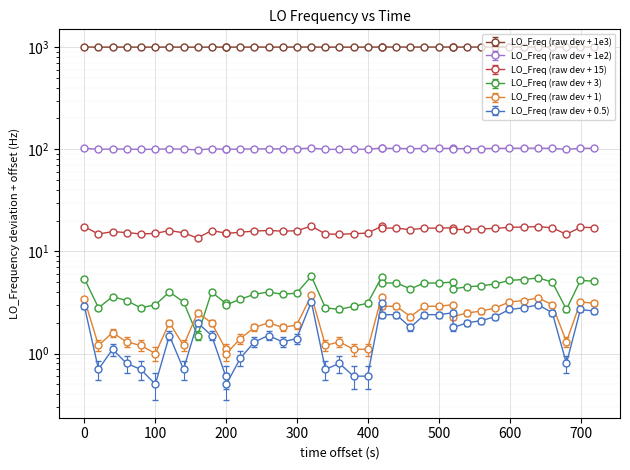

True or false: the data has more than 2 interior local peaks.

True